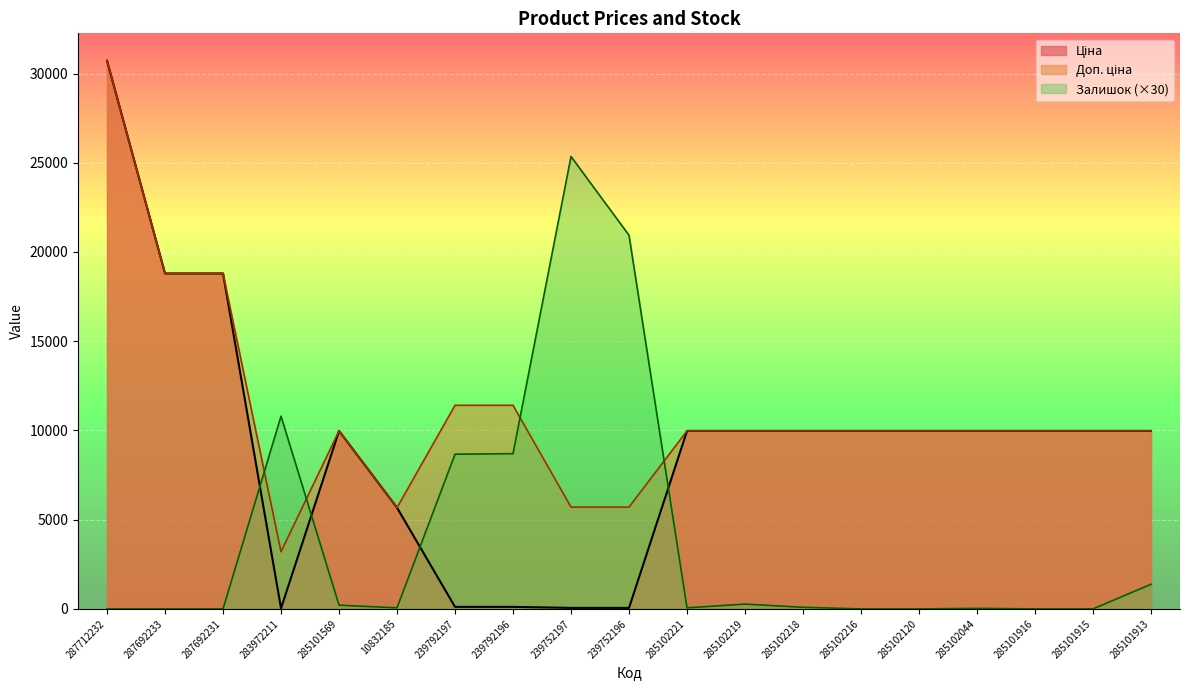

How many categories are shown in the chart?

19